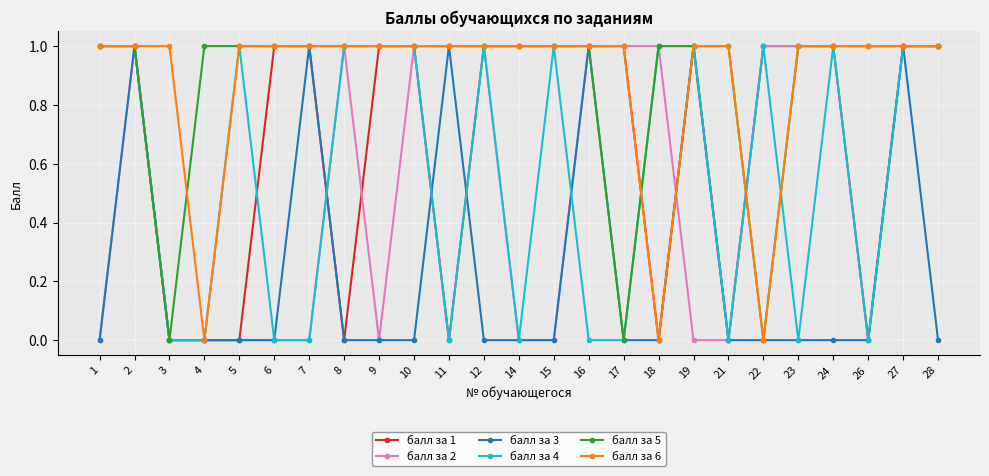

Count the number of categories in the chart.

25